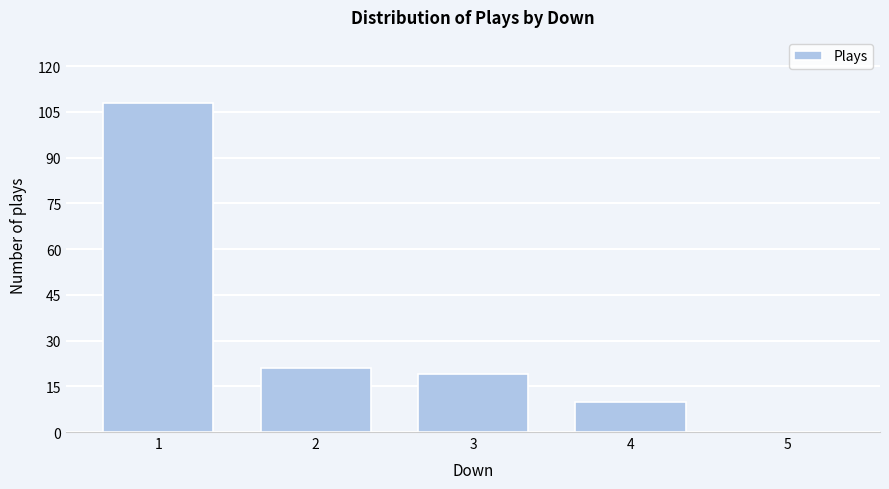

Reading right to left, list all the values displayed in this chart.

5=0	4=10	3=19	2=21	1=108